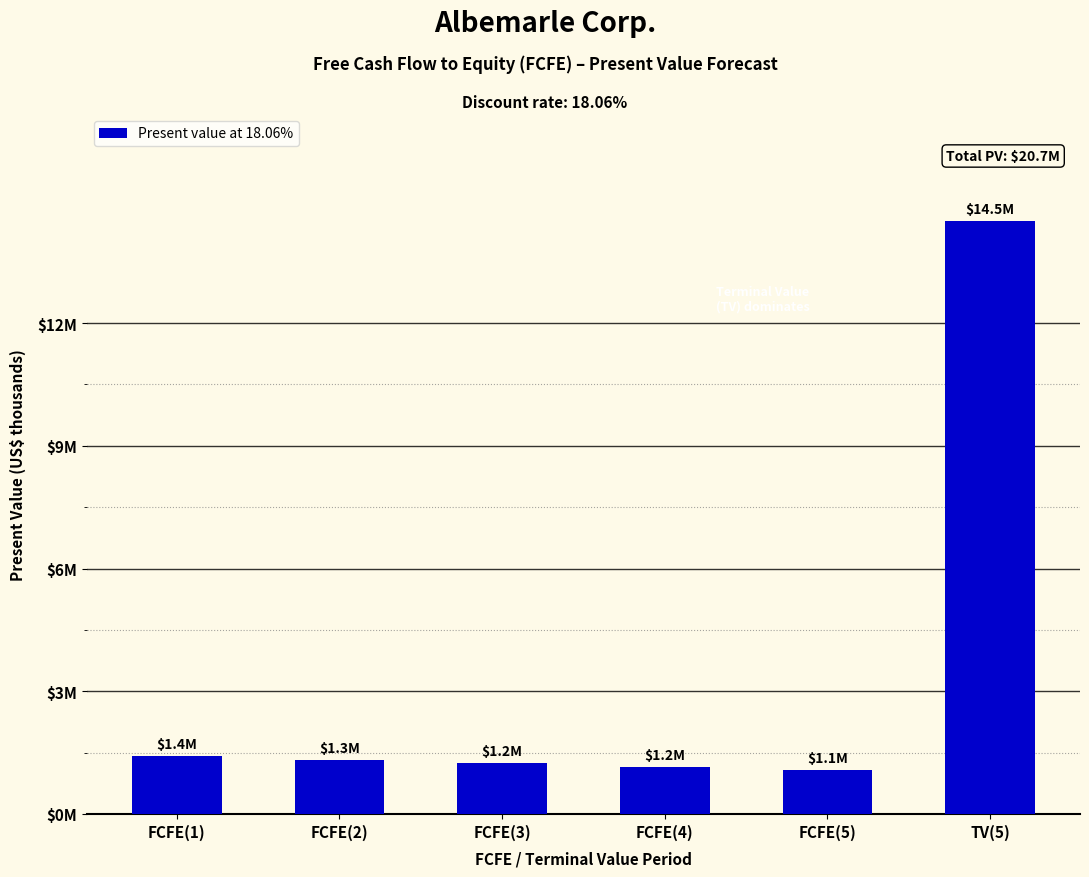

Does the chart contain any negative values?

No